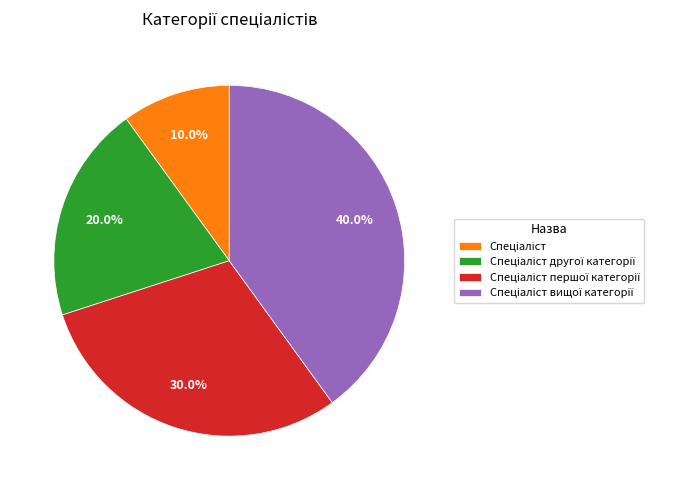

Is there any slice that represents more than half of the pie?

No